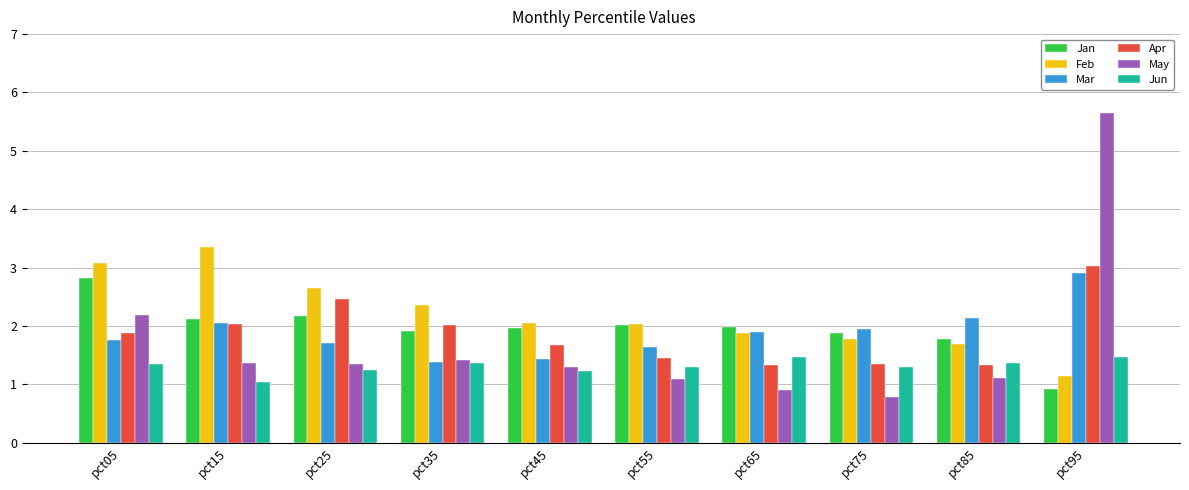

How many data points in May are less than 1?

2